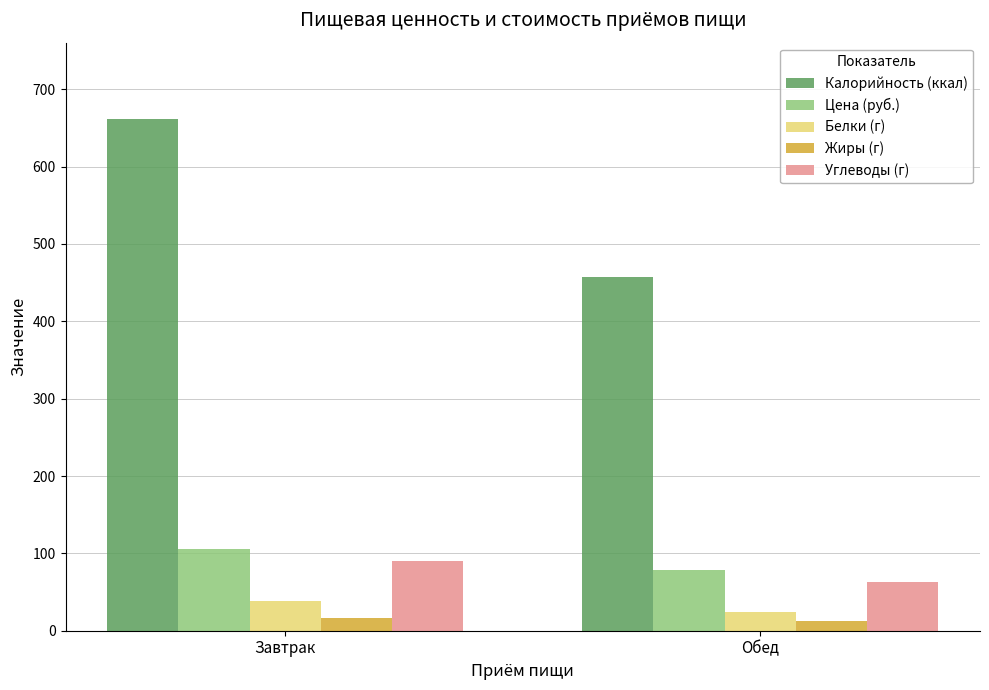

At Обед, list the series in order from smallest to largest.

Жиры (г), Белки (г), Углеводы (г), Цена (руб.), Калорийность (ккал)